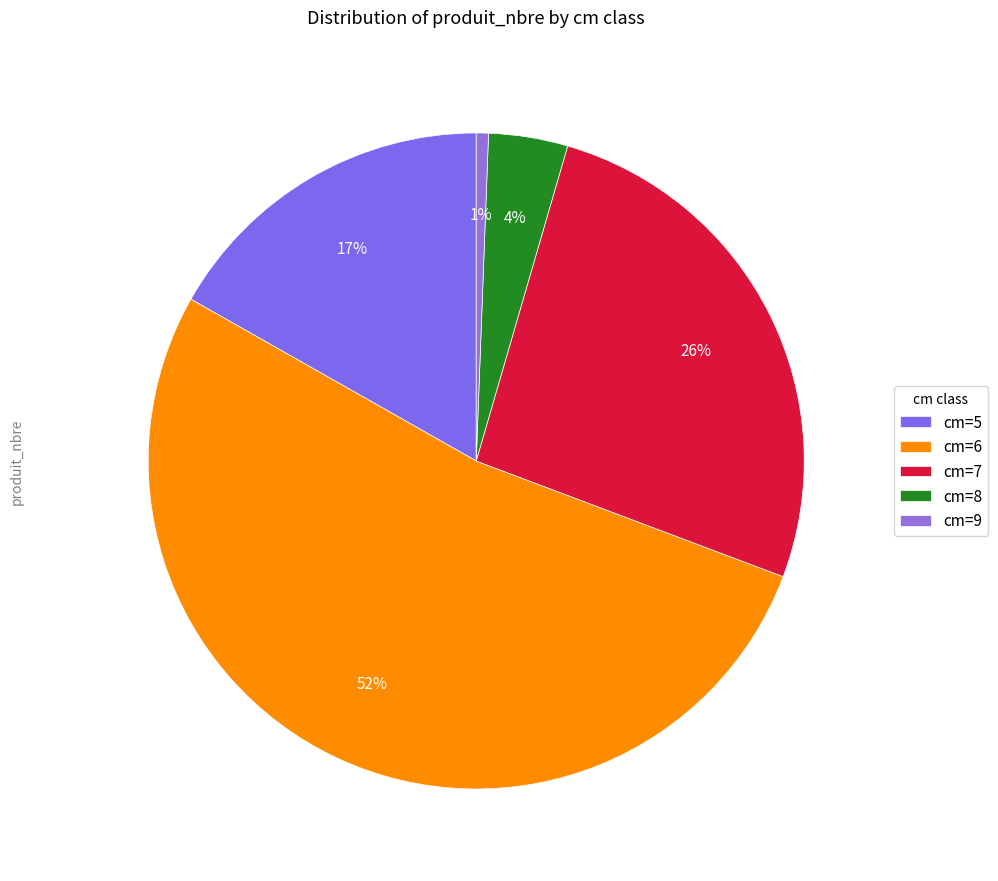

Is there any slice that represents more than half of the pie?

Yes